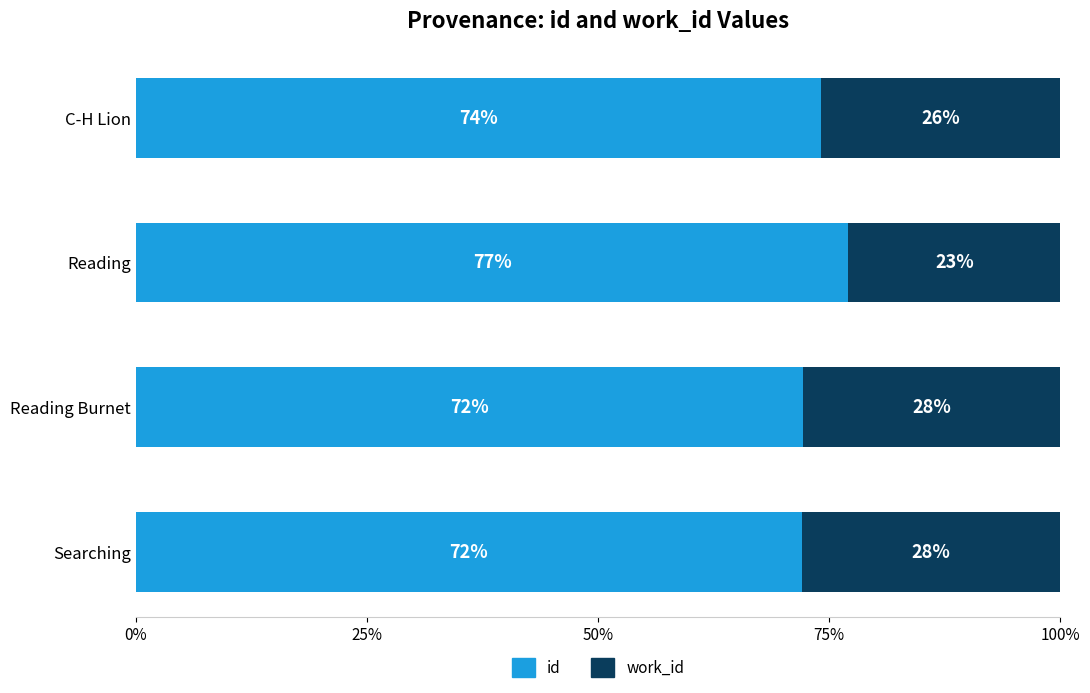

At which label does id reach its peak?

Reading